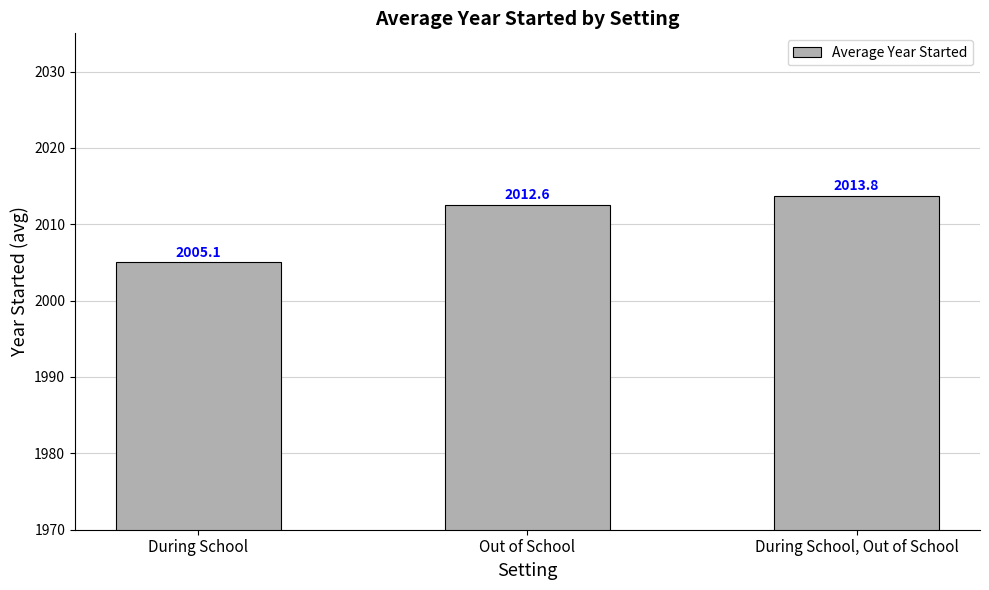

What is the label of the 1st bar from the left?

During School